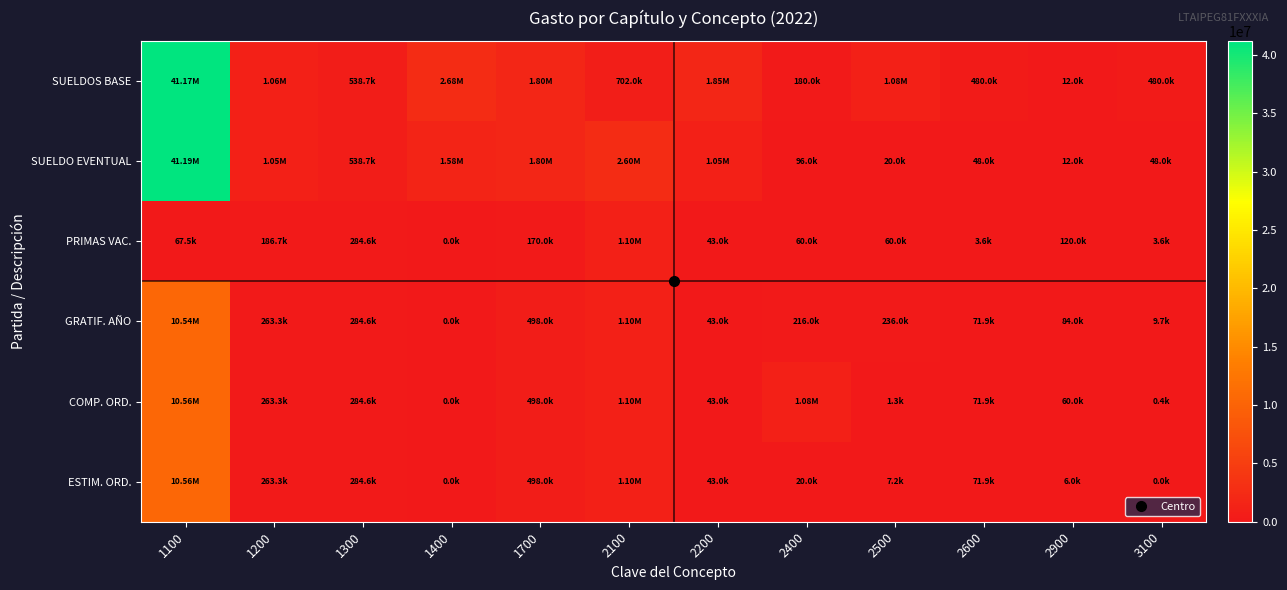

What is the total value across all series at 1200?

3085931.3